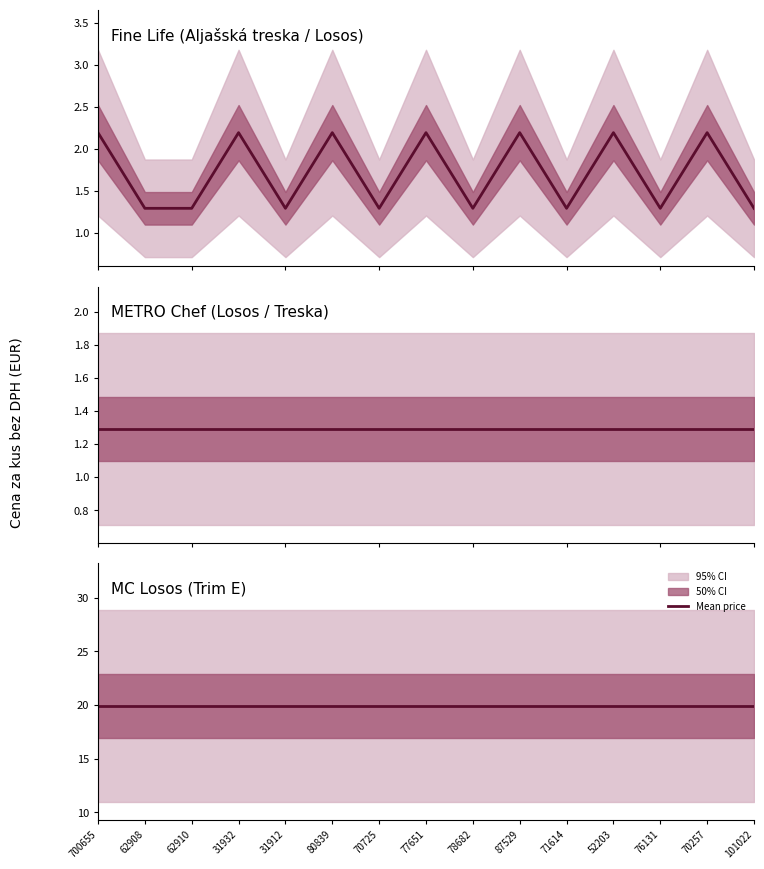

What is the smallest value displayed?

1.3